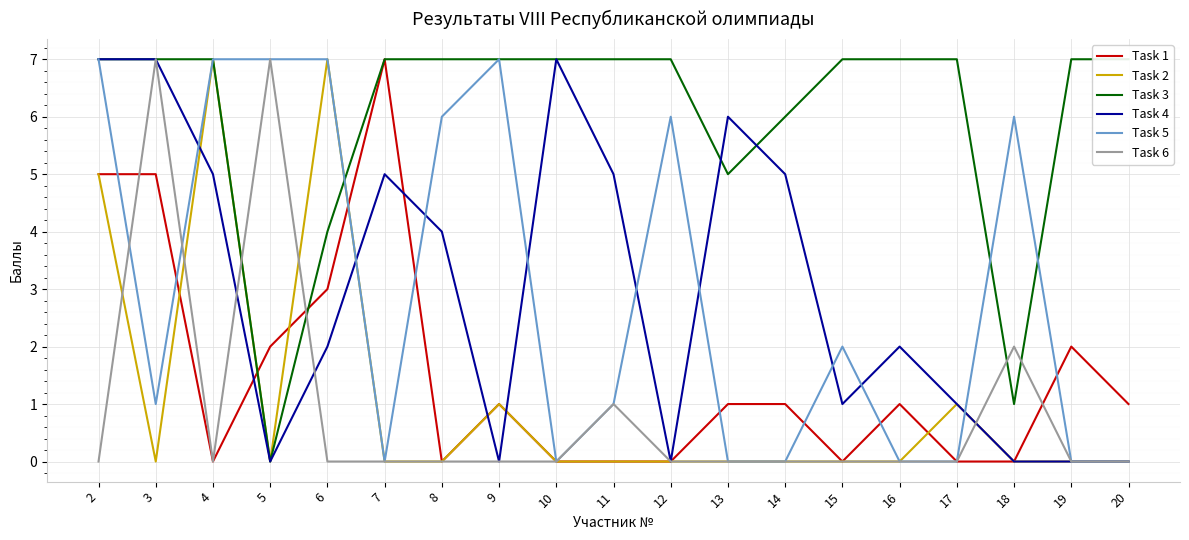

How many values in the Task 5 series exceed 1?

9